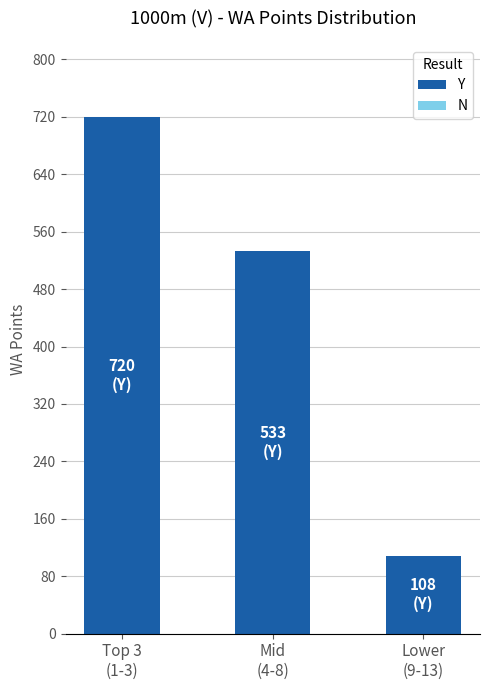

What is the value of the 3rd bar from the left?

108